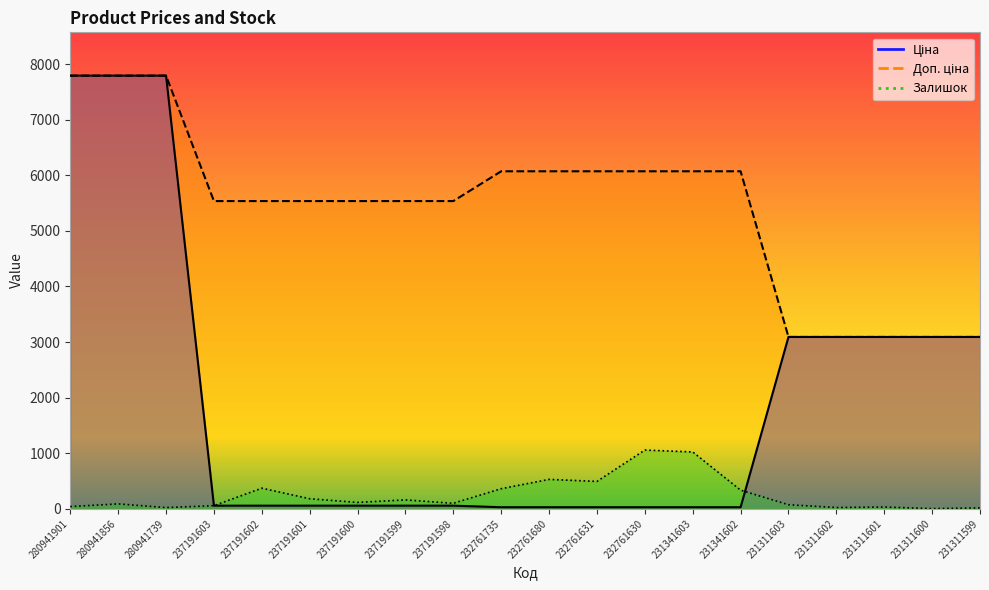

What is the sum of the Доп. ціна values at 231311603 and 237191601?

8627.0